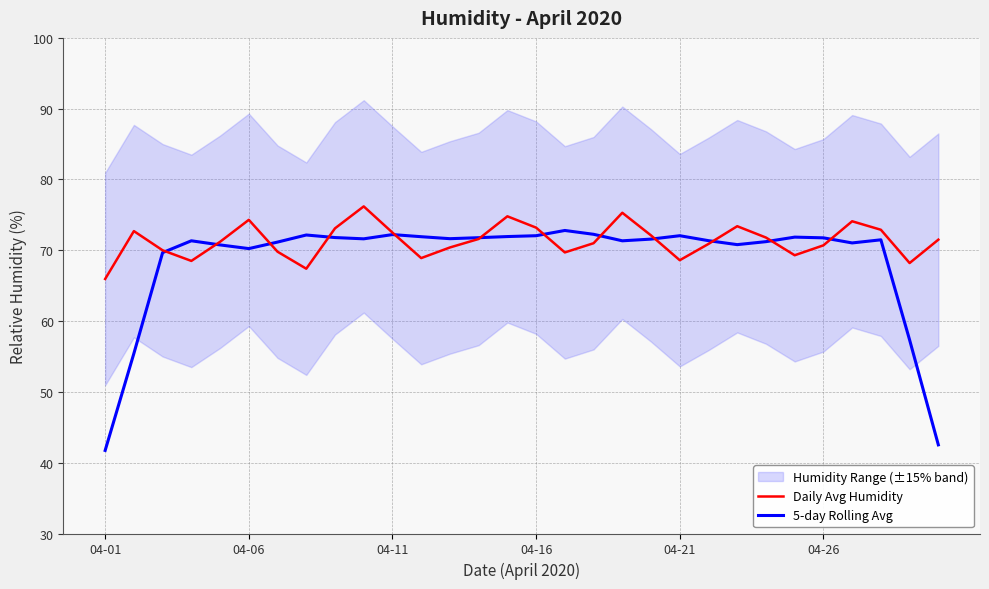

What is the difference between the 5-day Rolling Avg values at 29 and 8?

29.3